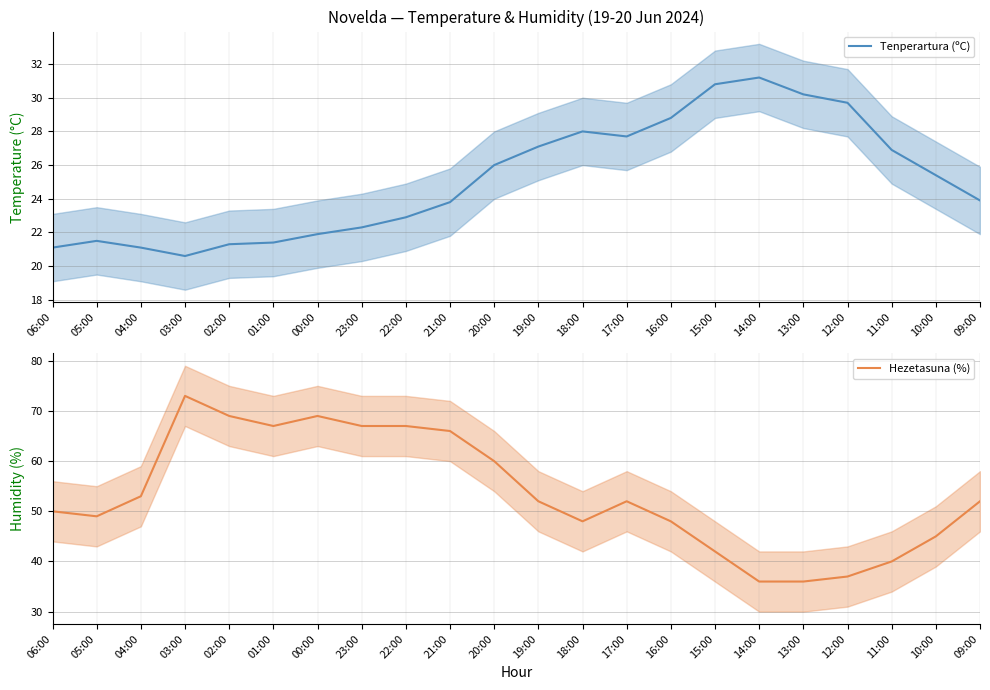

Between 21:00 and 12:00, which series saw the biggest shift?

Hezetasuna (%) mean